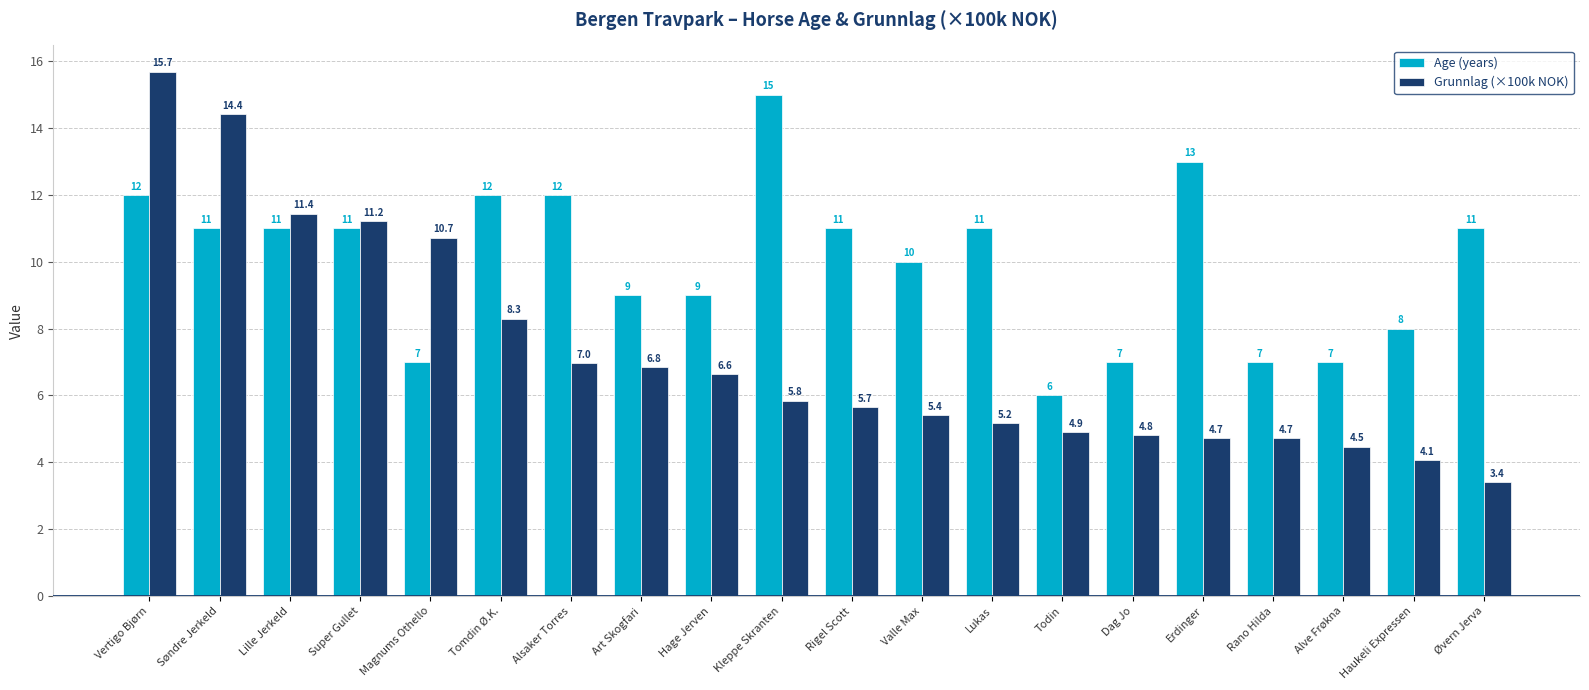

What is the spread (max minus min) of values at Alsaker Torres?

5.0